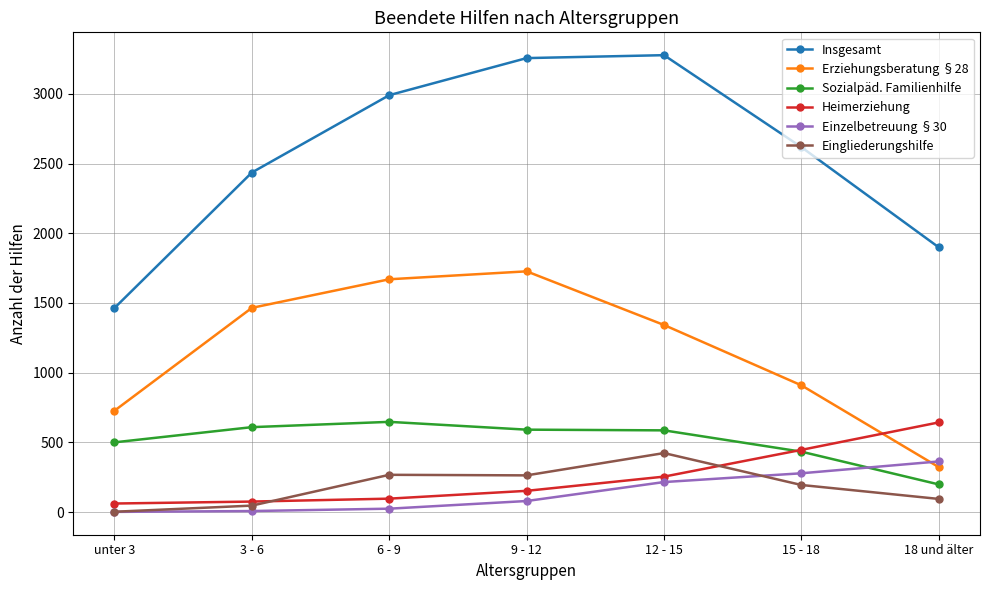

What are all the series names shown in the legend?

Insgesamt, Erziehungsberatung §28, Sozialpäd. Familienhilfe, Heimerziehung, Einzelbetreuung §30, Eingliederungshilfe